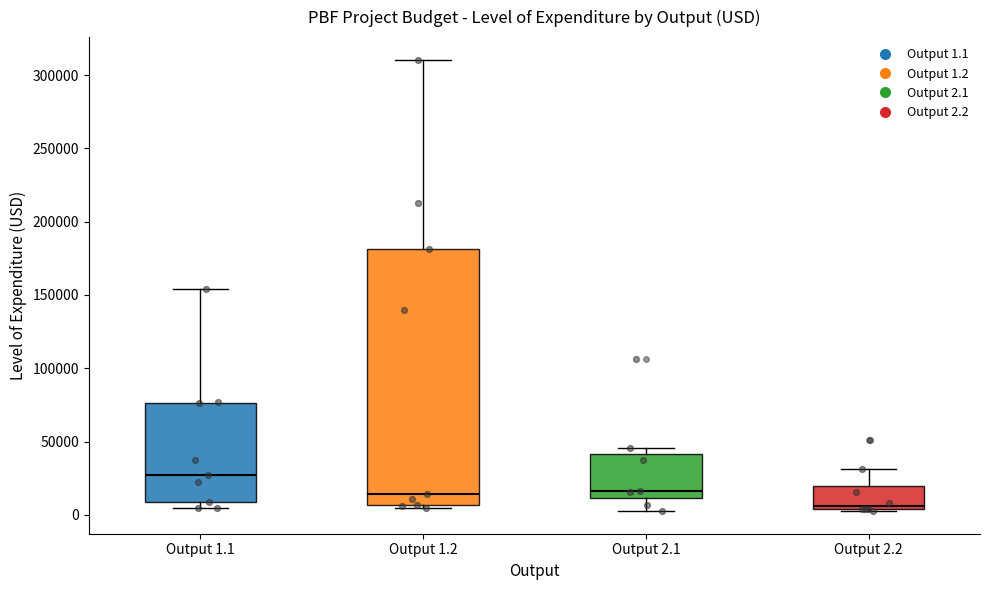

Reading left to right, transcribe this box plot: for each box, give where its median line is, the range the box spans, and where its two whiskers end, as read against the y-axis. The values are not printed on the chart, so give them approximately, as read against the axis.

Output 1.1: median 25000, box 10000 to 75000, whiskers 5000 to 155000
Output 1.2: median 15000, box 5000 to 180000, whiskers 5000 (just below the box's lower edge) to 310000
Output 2.1: median 15000, box 10000 to 40000, whiskers 5000 to 45000
Output 2.2: median 5000 (just above the box's lower edge), box 5000 to 20000, whiskers 5000 to 30000